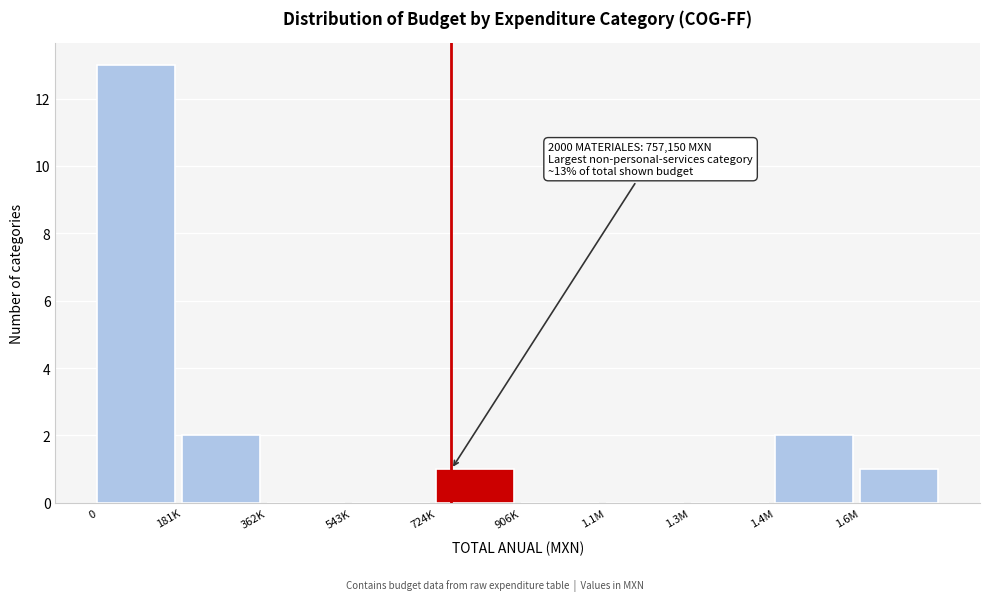

Reading left to right, extract all data points from this chart.

0=13	181K=2	362K=0	543K=0	724K=1	906K=0	1.1M=0	1.3M=0	1.4M=2	1.6M=1